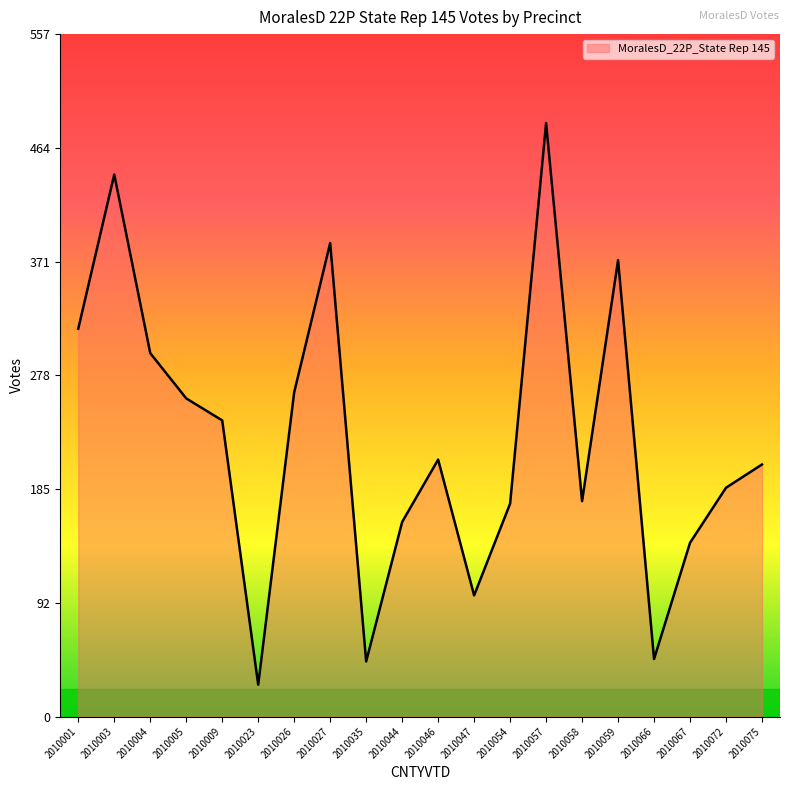

What is the difference between the values at 2010027 and 2010075?

181